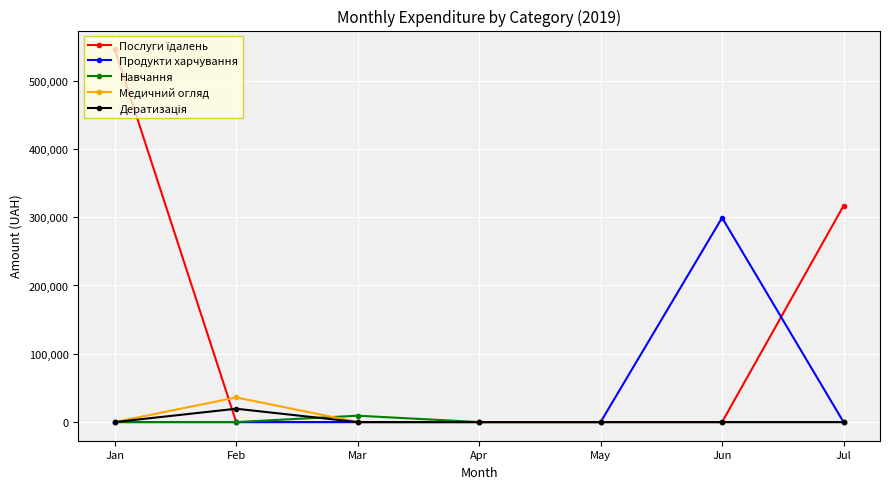

What is the difference between the highest and lowest values at Jun?

299164.8